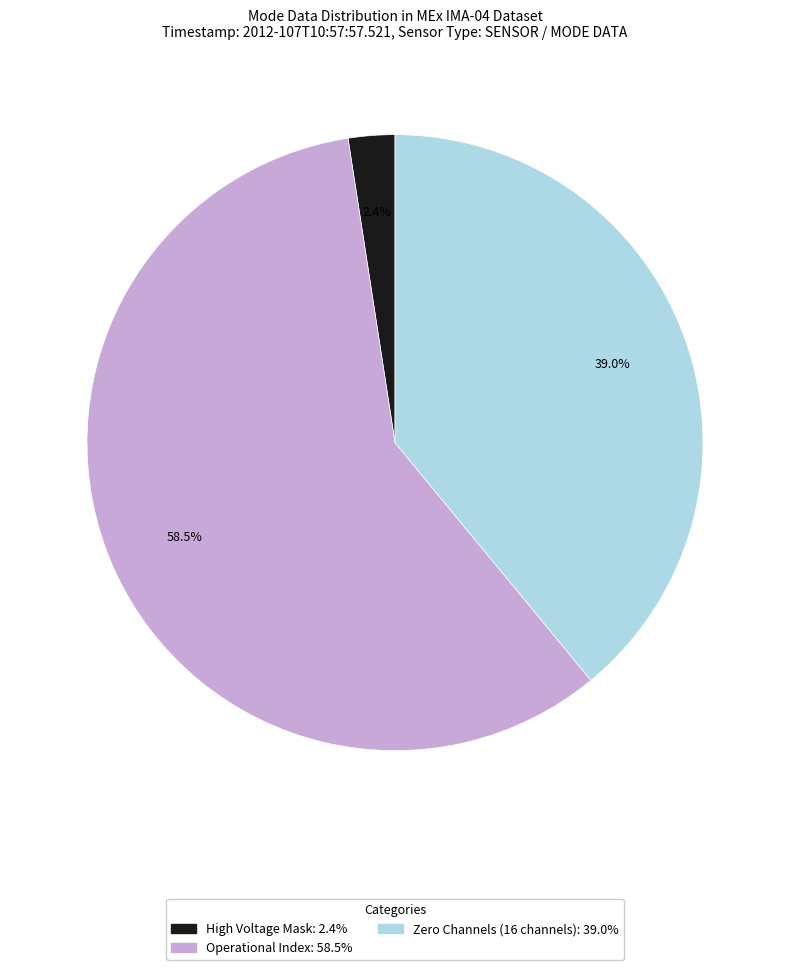

Does any single category account for the majority?

Yes